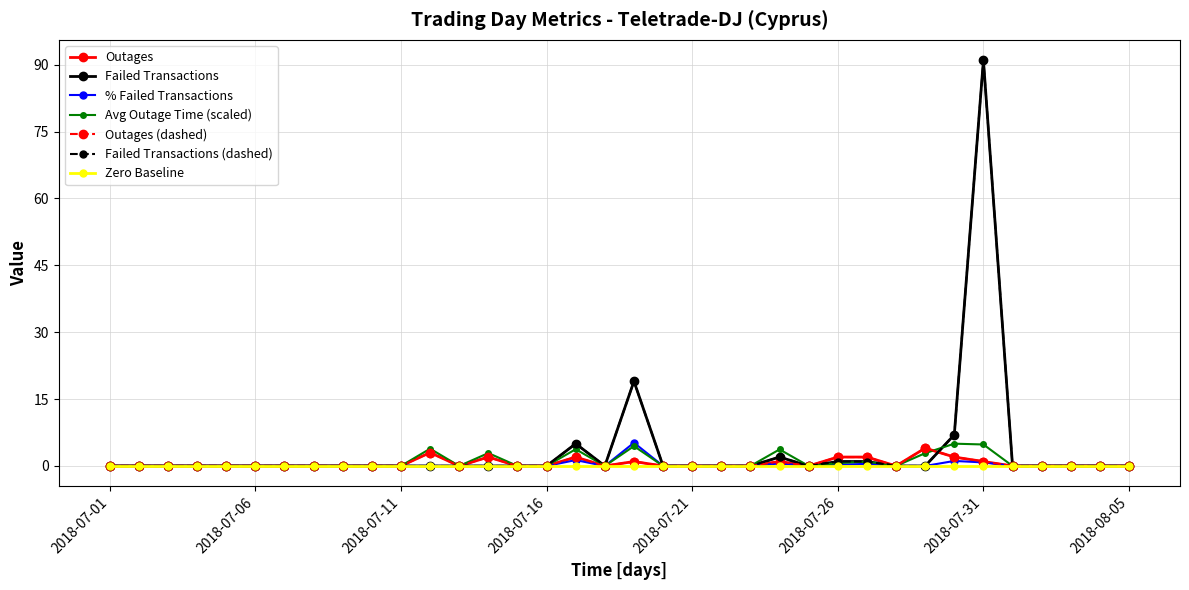

Which series has the largest total across all categories?

Failed Transactions